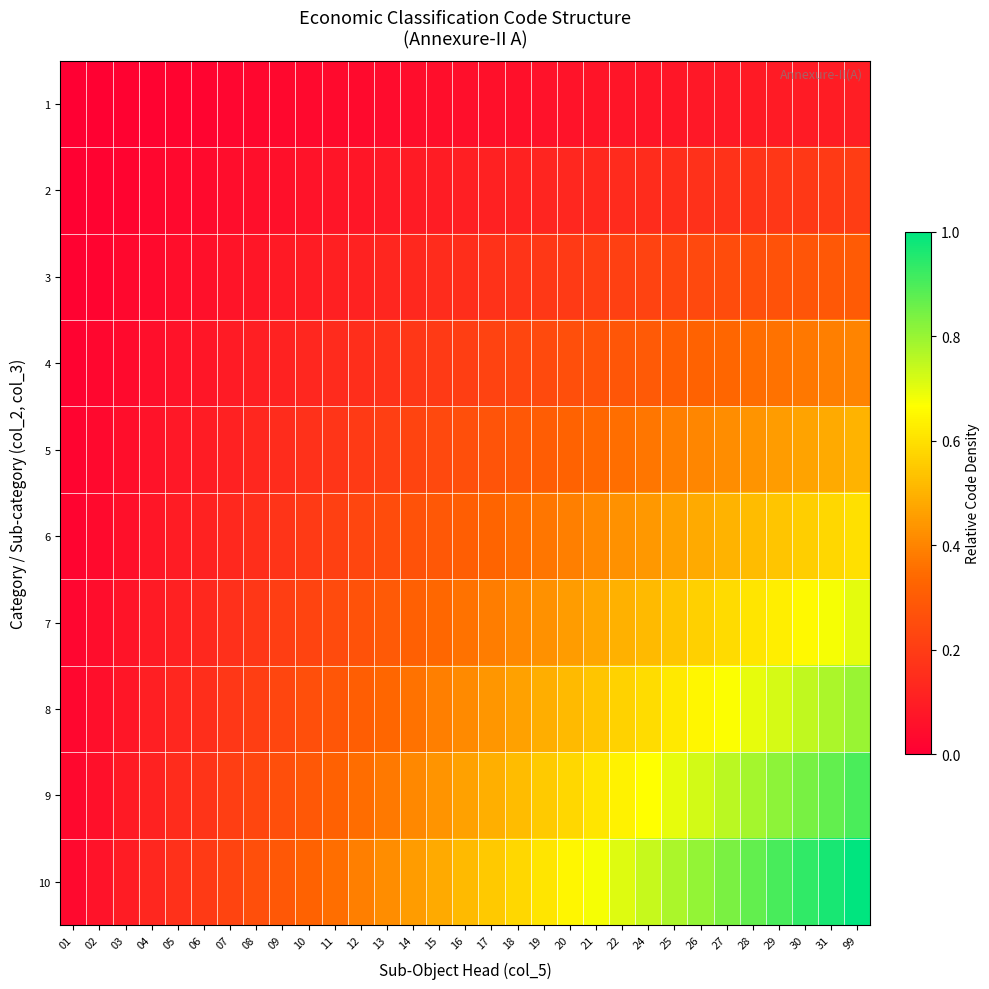

What is the total value across all series at 18?

3.2